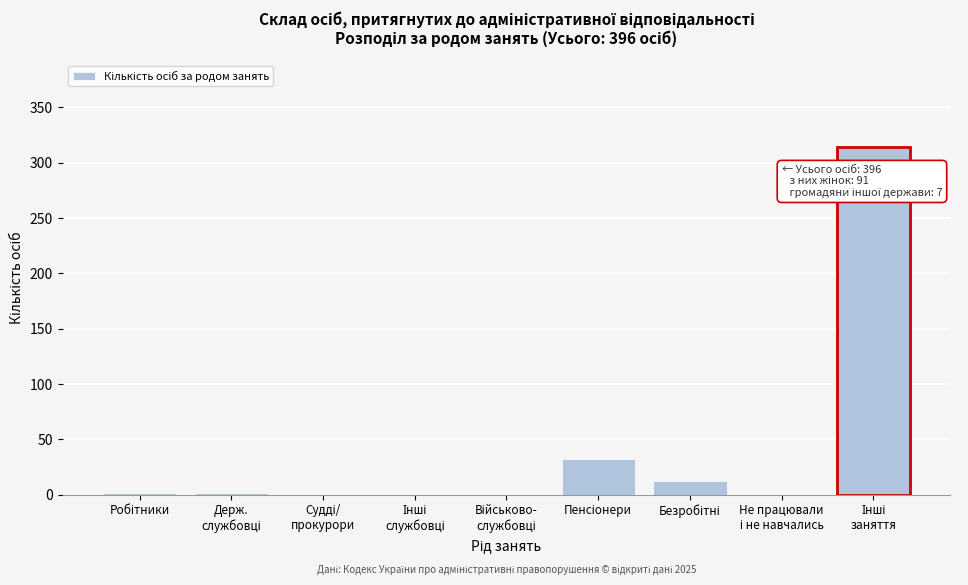

What is the maximum value shown in the chart?

314